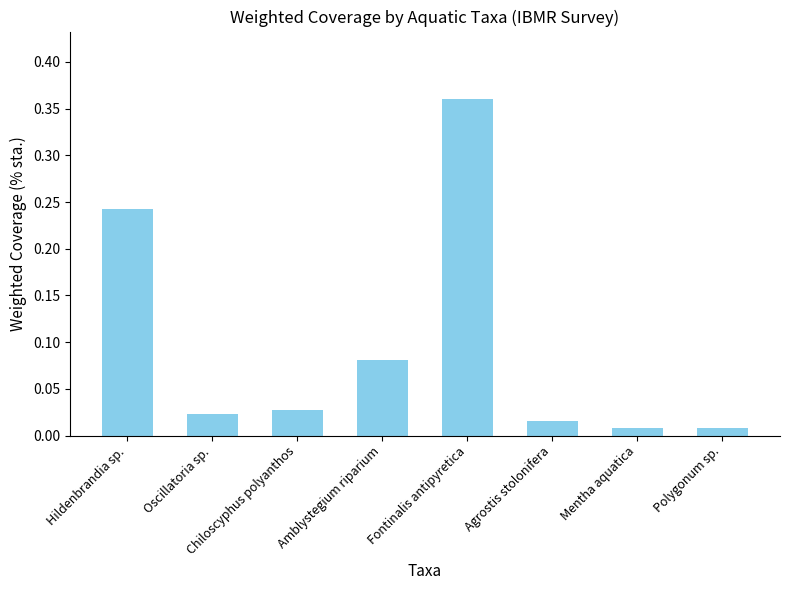

Which label corresponds to the largest value in the chart?

Fontinalis antipyretica